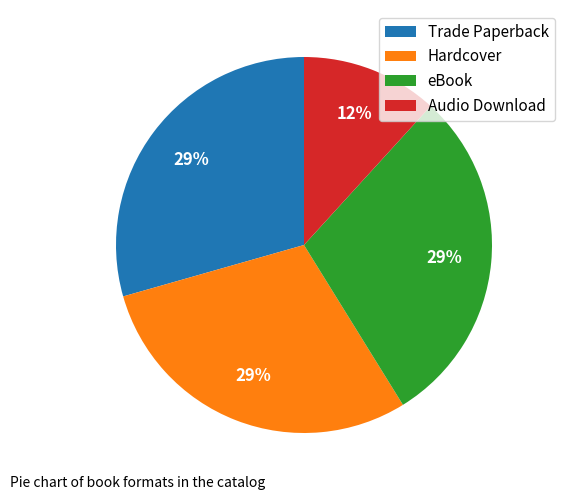

Which has a higher value, Hardcover or Audio Download?

Hardcover